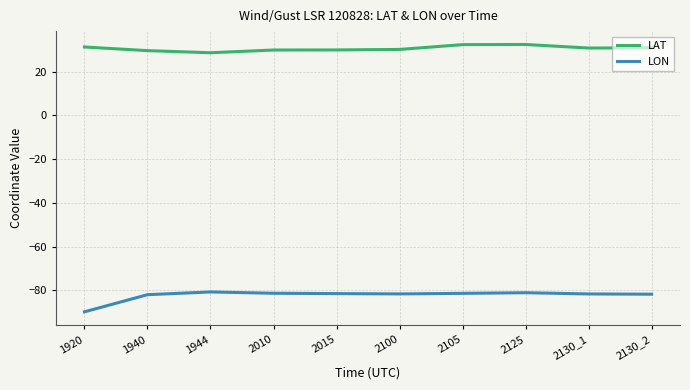

What is the total value across all series at 1940?

-52.4